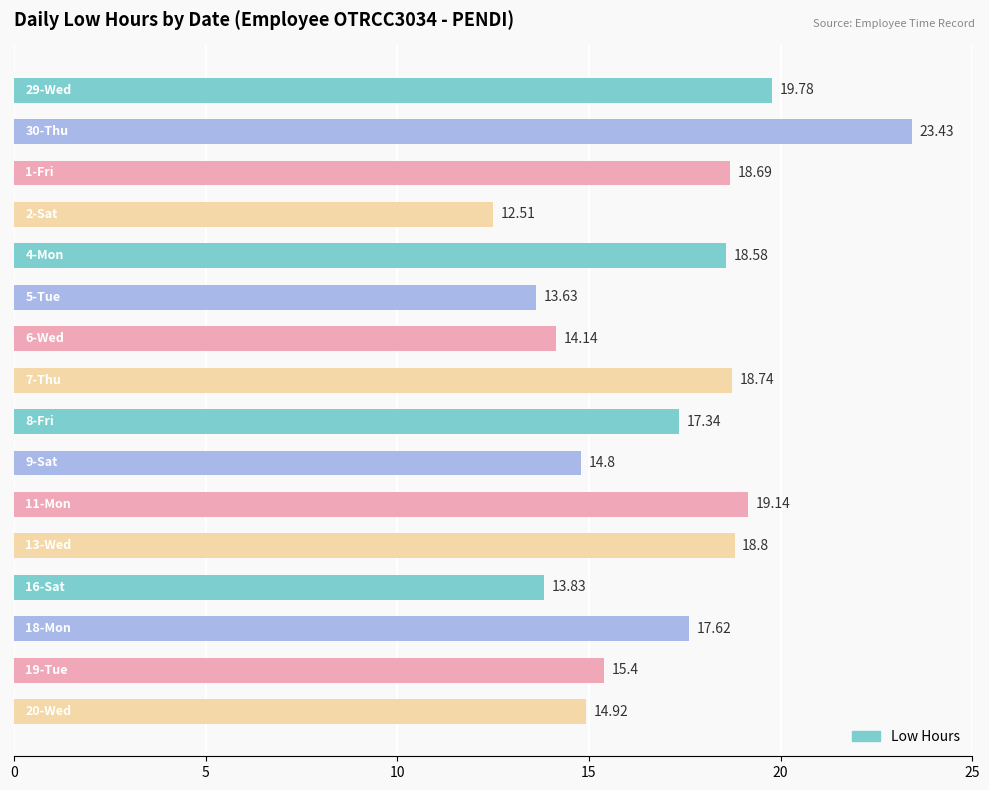

What is the difference between the second highest and minimum values?

7.3